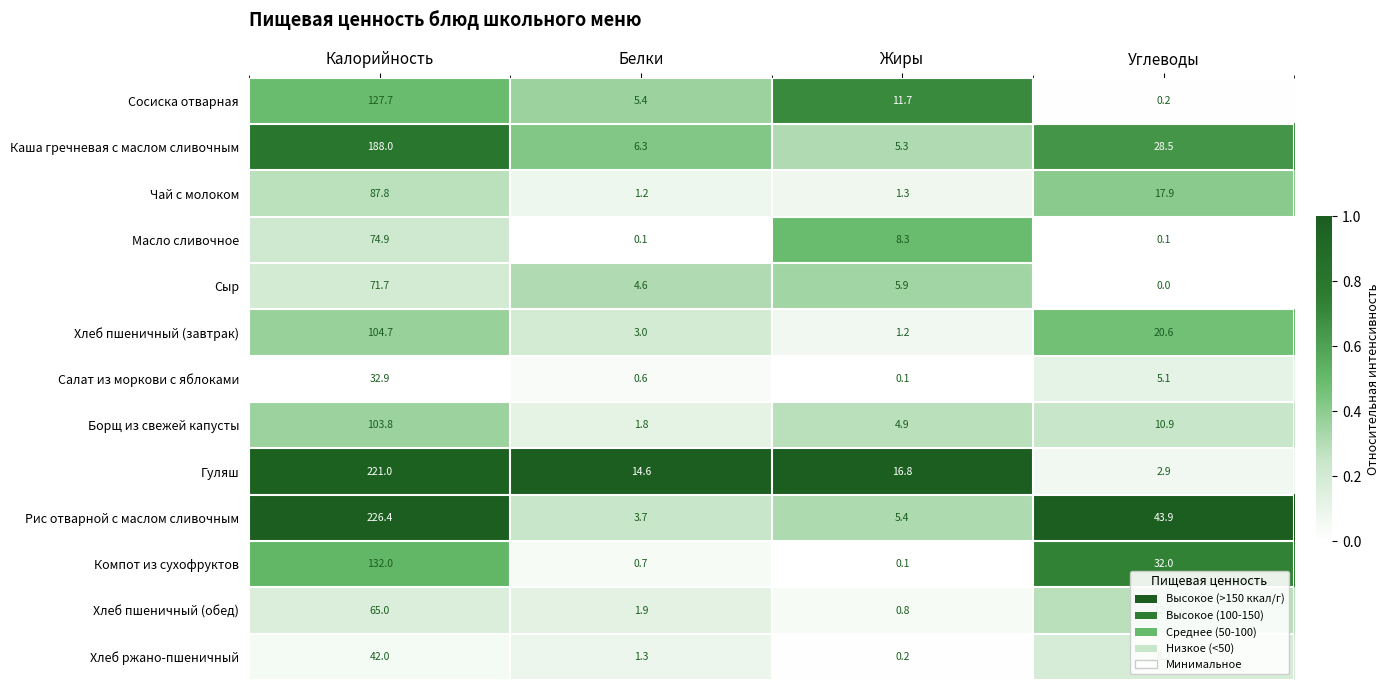

At which category is the sum across all series the highest?

Калорийность